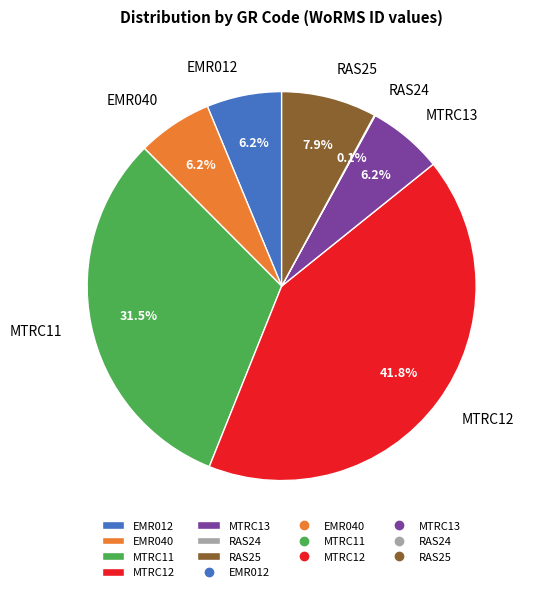

Approximately how many times larger is the value at EMR040 compared to MTRC13?

1.0